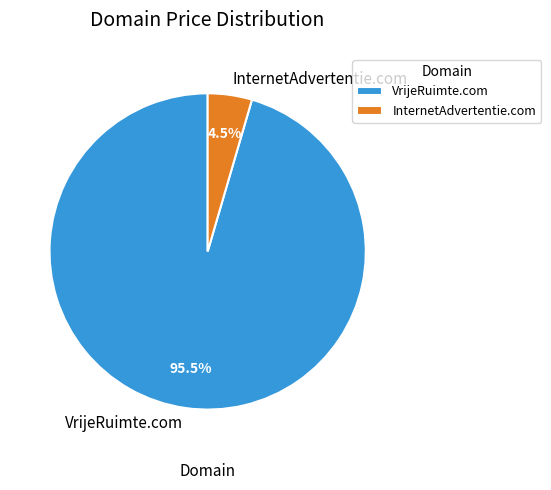

Is the sum of InternetAdvertentie.com and VrijeRuimte.com greater than half?

Yes